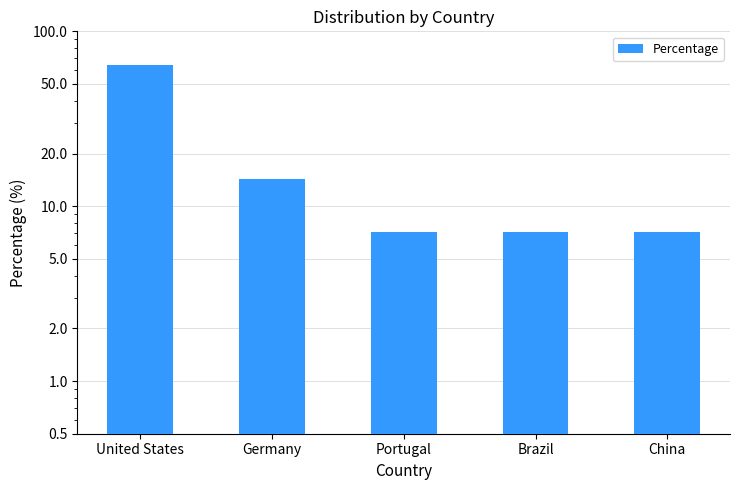

What is the value of the 2nd bar from the left?

14.3